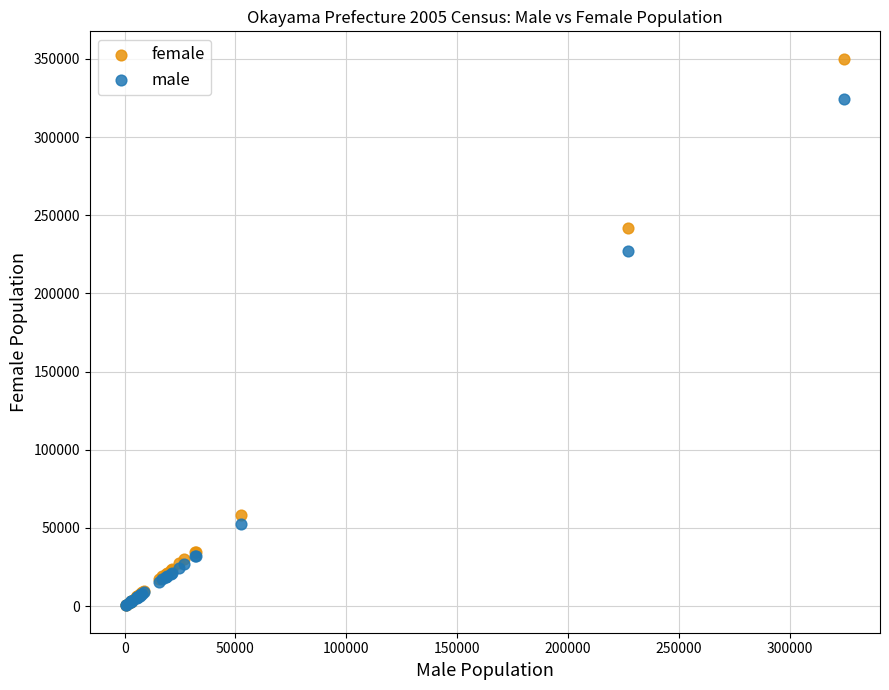

Which series contains the highest Y value?

female